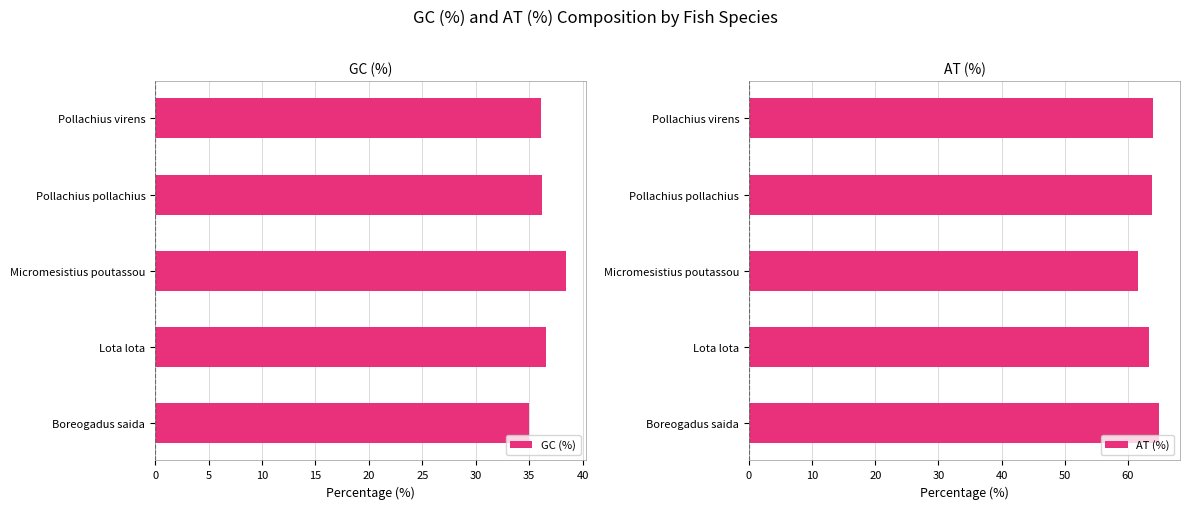

What value does the GC (%) series have at Pollachius pollachius?

36.2